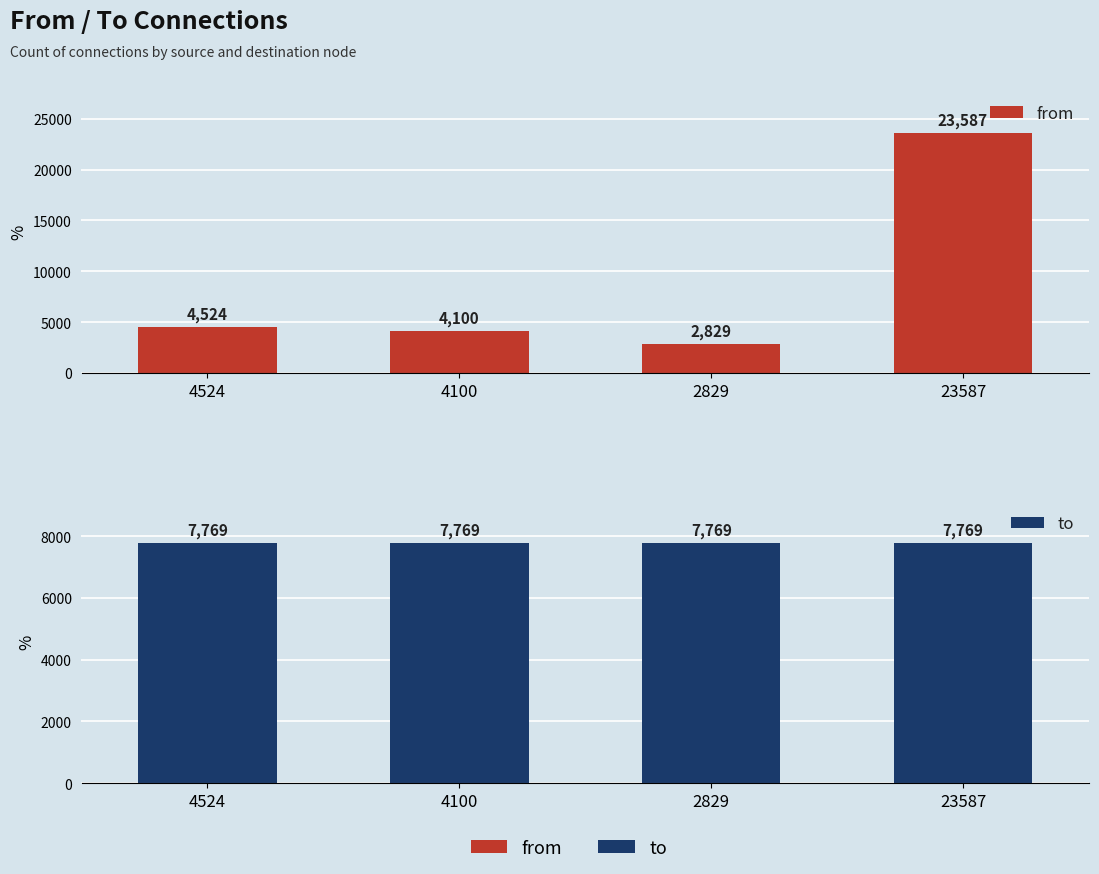

Reading left to right, what are all the values shown in this chart?

from: 4524	4100	2829	23587
to: 7769	7769	7769	7769